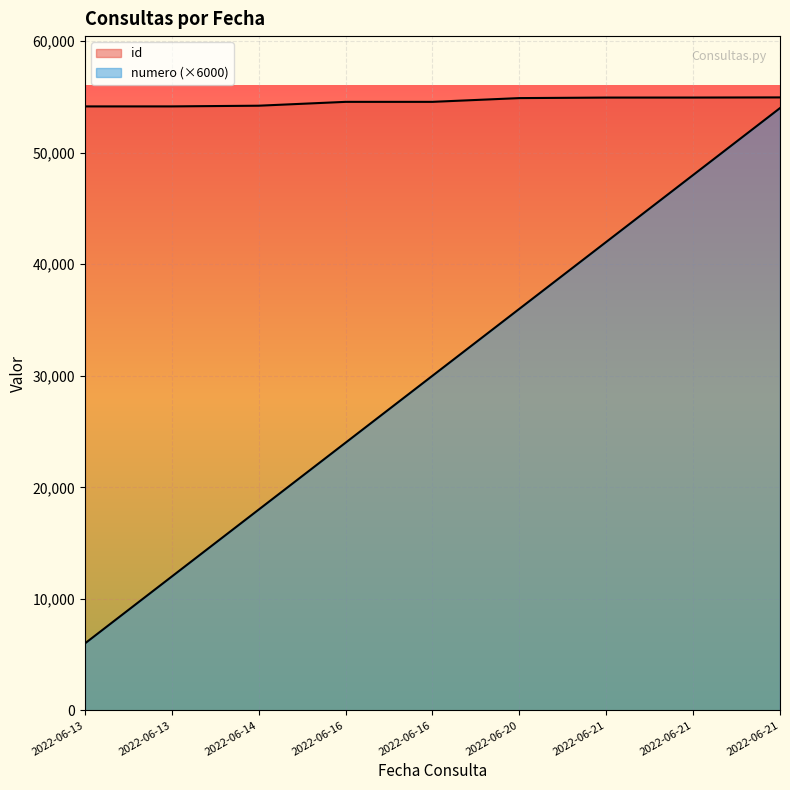

Count the numero values in the range 18000 to 42000.

5